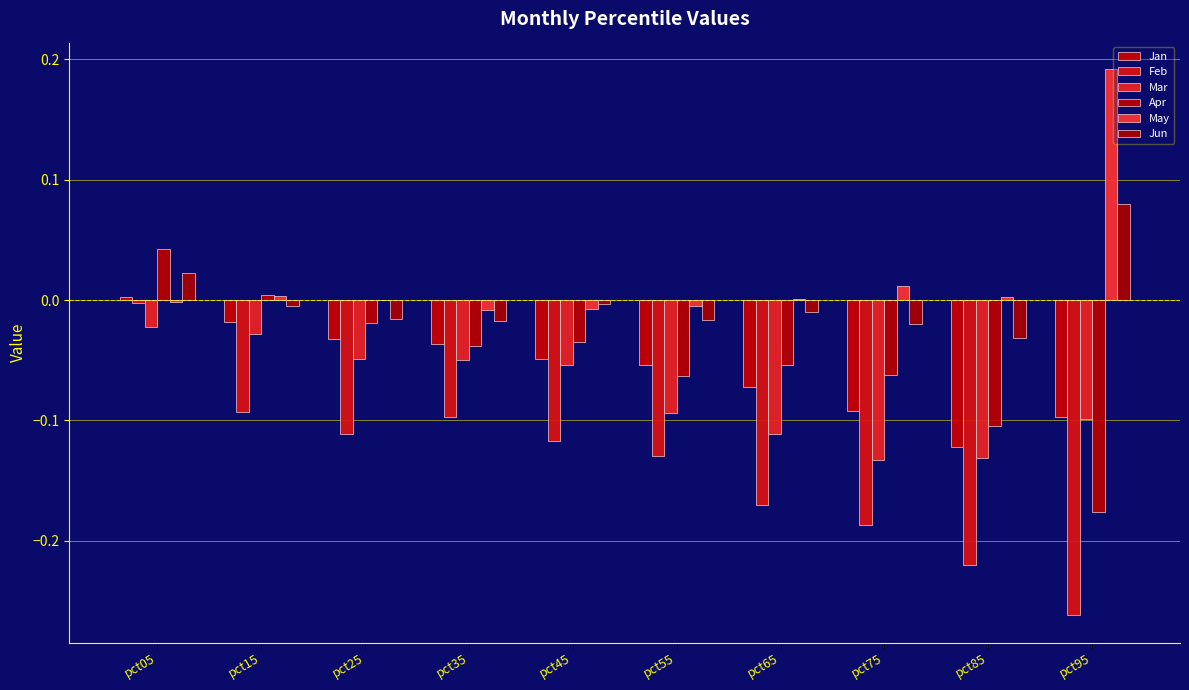

Reading left to right, what are all the values shown in this chart?

Jan: pct05=0.0	pct15=-0.0	pct25=-0.0	pct35=-0.0	pct45=-0.0	pct55=-0.1	pct65=-0.1	pct75=-0.1	pct85=-0.1	pct95=-0.1
Feb: pct05=-0.0	pct15=-0.1	pct25=-0.1	pct35=-0.1	pct45=-0.1	pct55=-0.1	pct65=-0.2	pct75=-0.2	pct85=-0.2	pct95=-0.3
Mar: pct05=-0.0	pct15=-0.0	pct25=-0.0	pct35=-0.1	pct45=-0.1	pct55=-0.1	pct65=-0.1	pct75=-0.1	pct85=-0.1	pct95=-0.1
Apr: pct05=0.0	pct15=0.0	pct25=-0.0	pct35=-0.0	pct45=-0.0	pct55=-0.1	pct65=-0.1	pct75=-0.1	pct85=-0.1	pct95=-0.2
May: pct05=-0.0	pct15=0.0	pct25=-0.0	pct35=-0.0	pct45=-0.0	pct55=-0.0	pct65=0.0	pct75=0.0	pct85=0.0	pct95=0.2
Jun: pct05=0.0	pct15=-0.0	pct25=-0.0	pct35=-0.0	pct45=-0.0	pct55=-0.0	pct65=-0.0	pct75=-0.0	pct85=-0.0	pct95=0.1